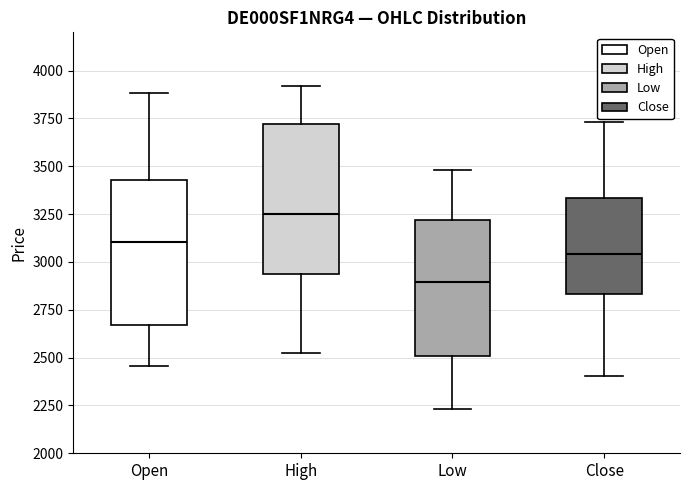

Where is the upper edge of the box for Low on the y-axis? The values are not printed on the chart, so give them approximately, as read against the axis.

3200